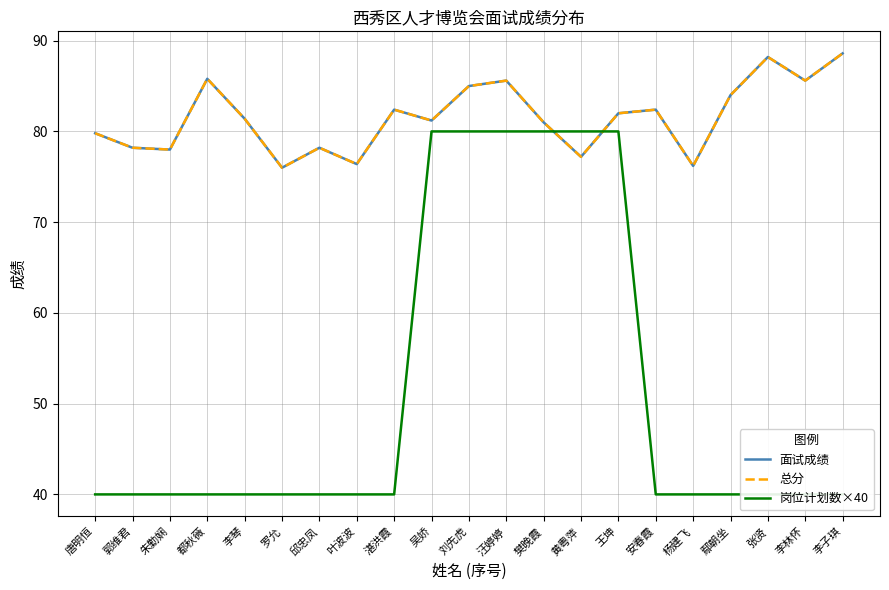

Where is 总分 nearest to the value 82?

王坤